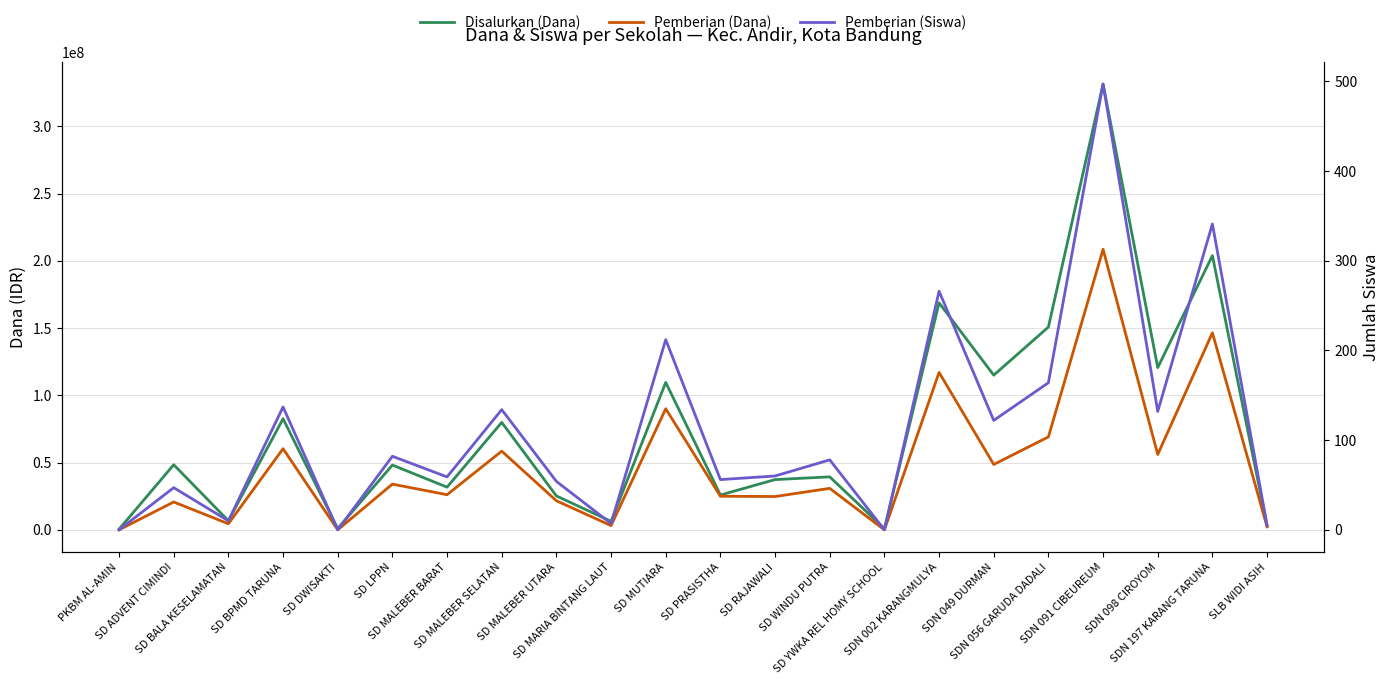

At SD ADVENT CIMINDI, list the series in order from largest to smallest.

Disalurkan (Dana), Pemberian (Dana), Pemberian (Siswa)